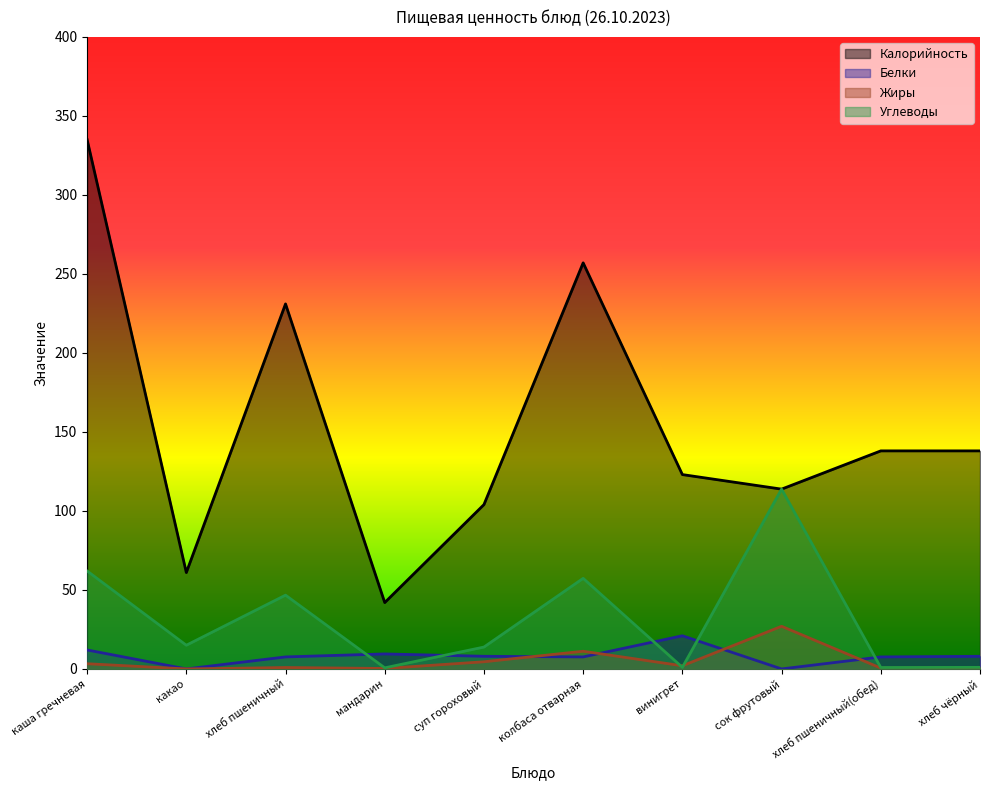

What is the difference between the second highest and second lowest values in the Жиры series?

10.9